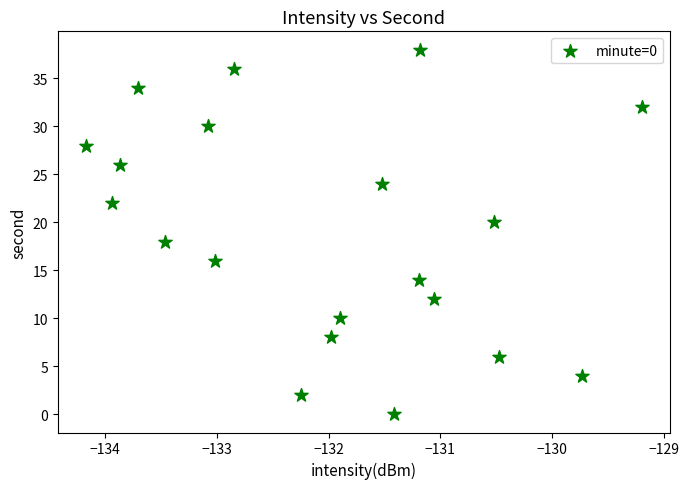

What is the range of Y values (max minus min)?

38